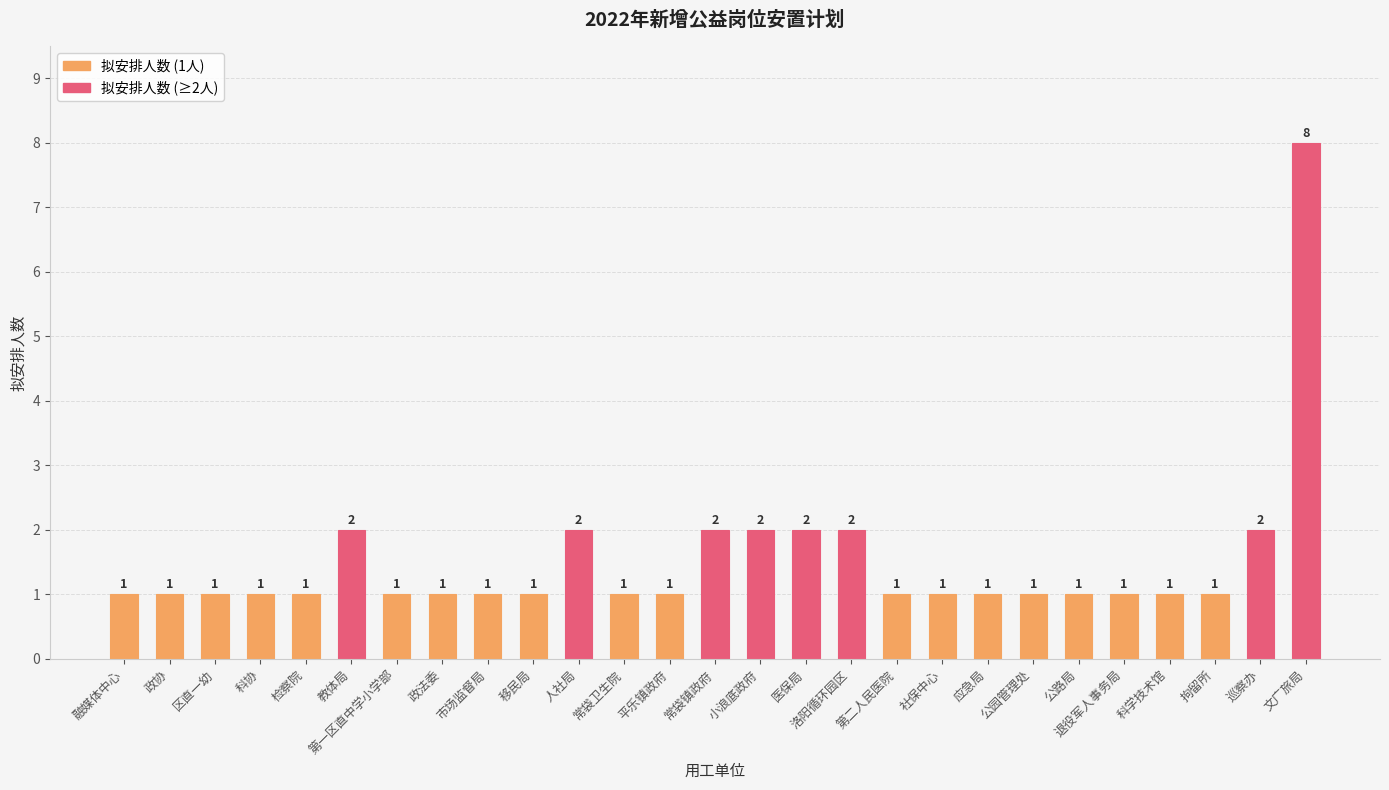

How many values are between 1 and 2?

26